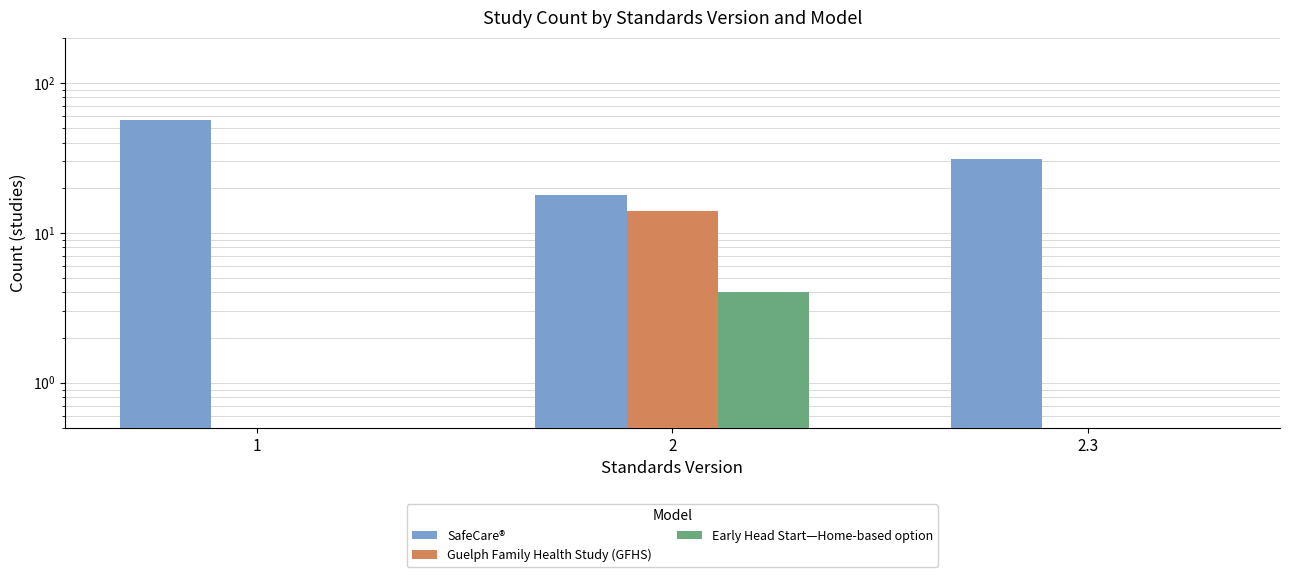

Count the number of data series in this chart.

3